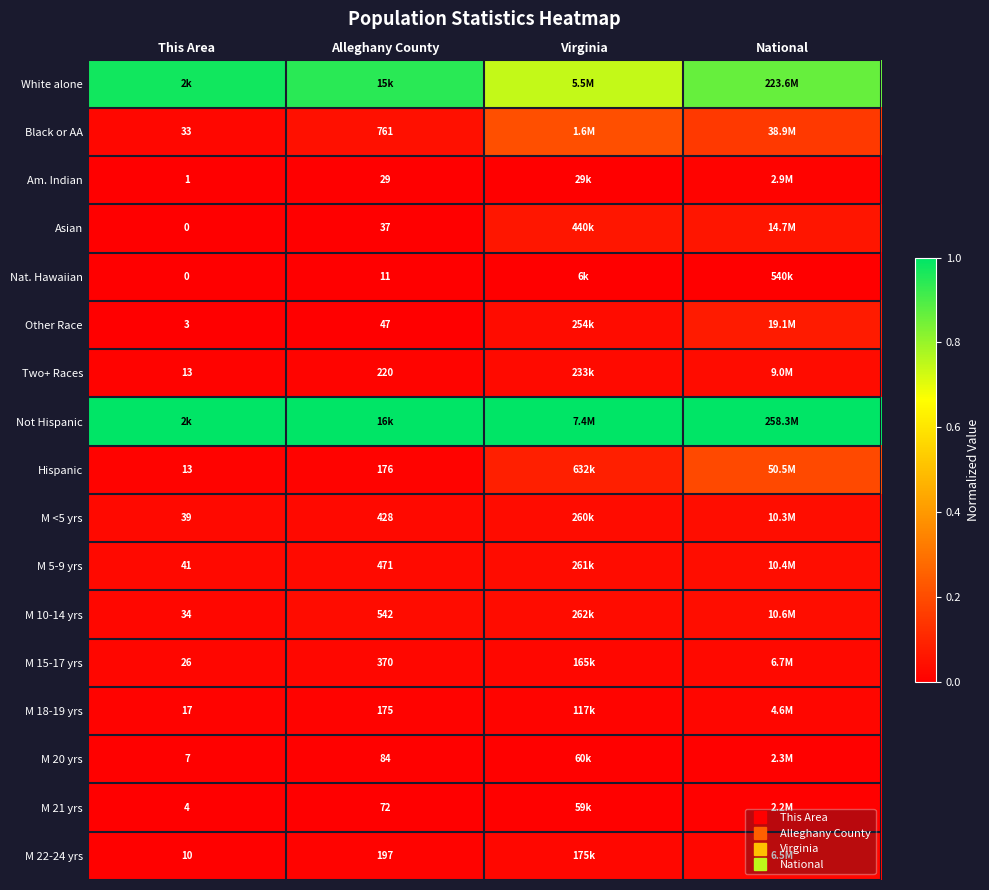

How many series are shown in this chart?

17